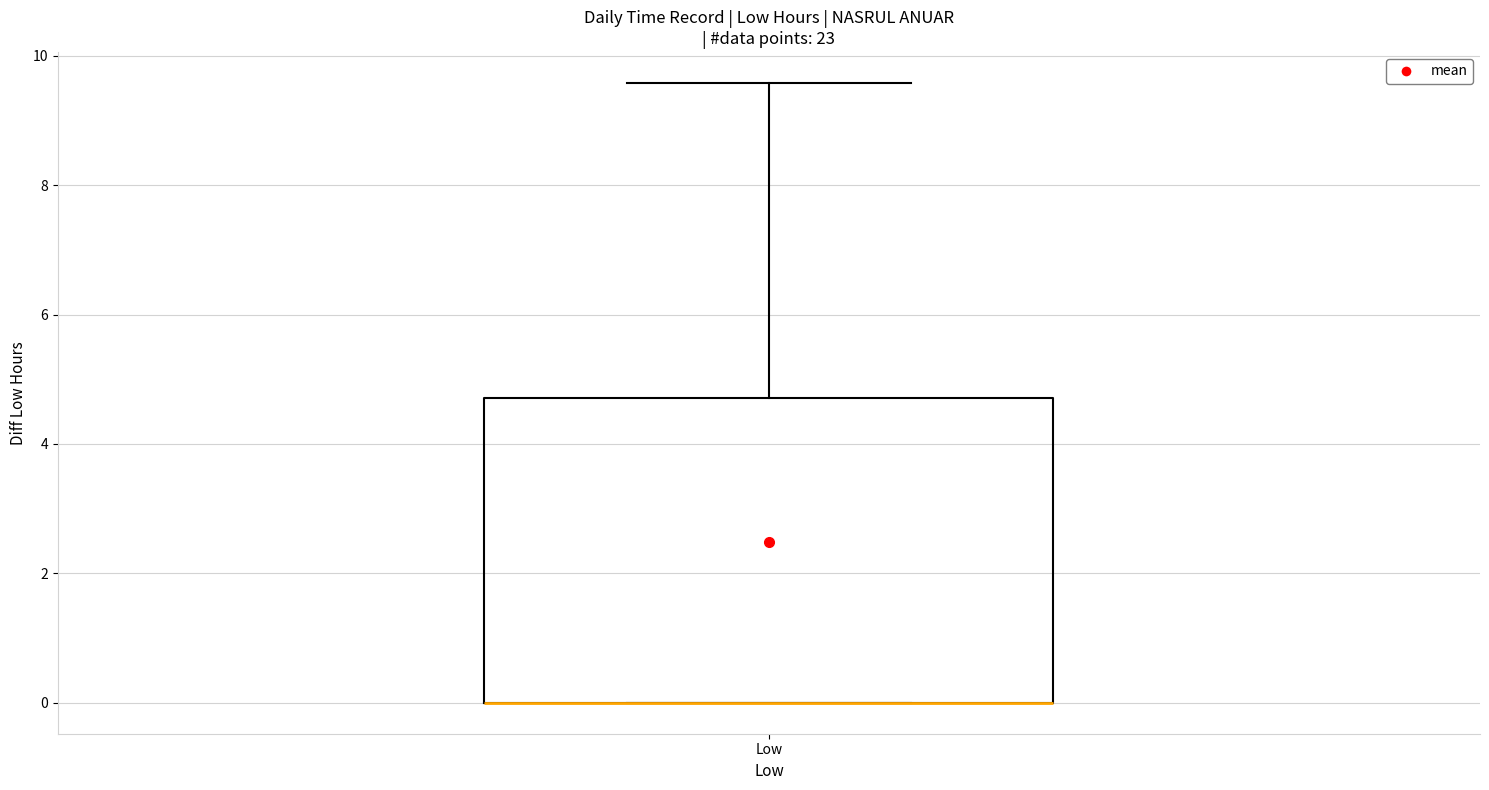

Transcribe this box plot: give where the median line is, the range the box spans, and where the two whiskers end, as read against the y-axis. The values are not printed on the chart, so give them approximately, as read against the axis.

median 0.0 (drawn on the box's lower edge), box 0.0 to 4.8, whiskers 0.0 to 9.6